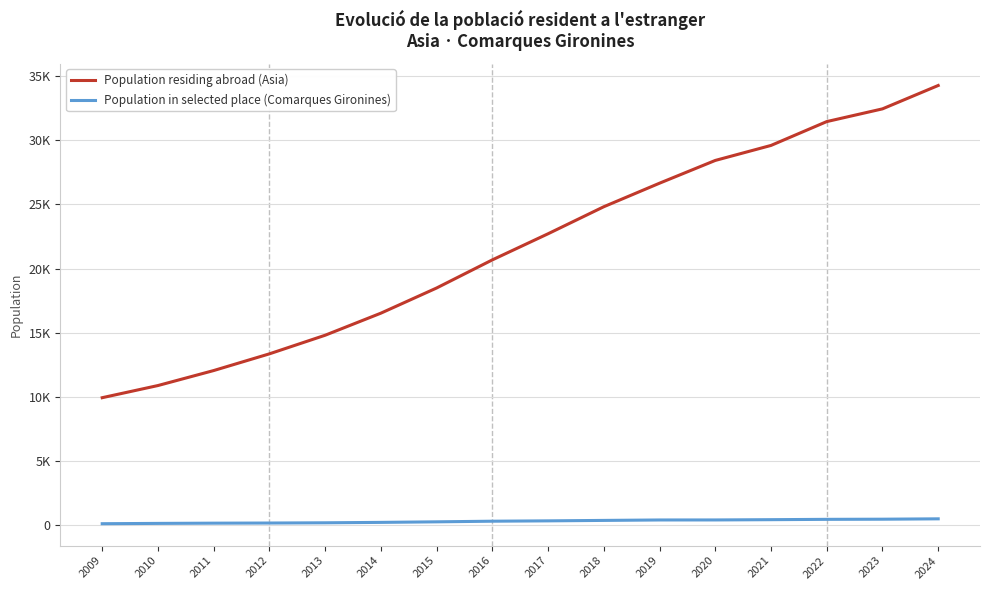

What are all the series names shown in the legend?

Population residing abroad (Asia), Population in selected place (Comarques Gironines)